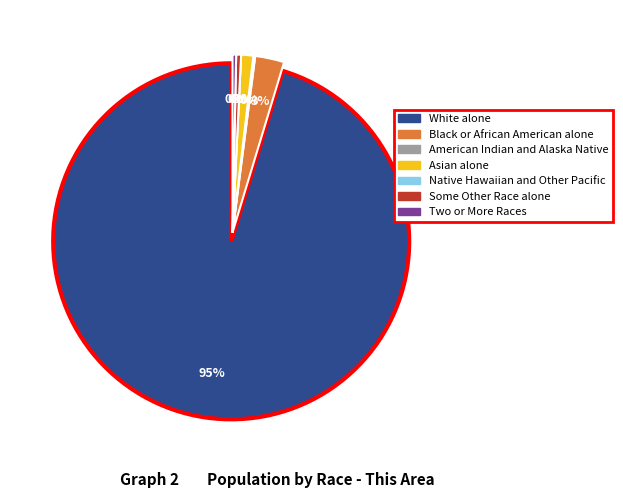

Is it true that Native Hawaiian and Other Pacific is 9% of the pie?

False